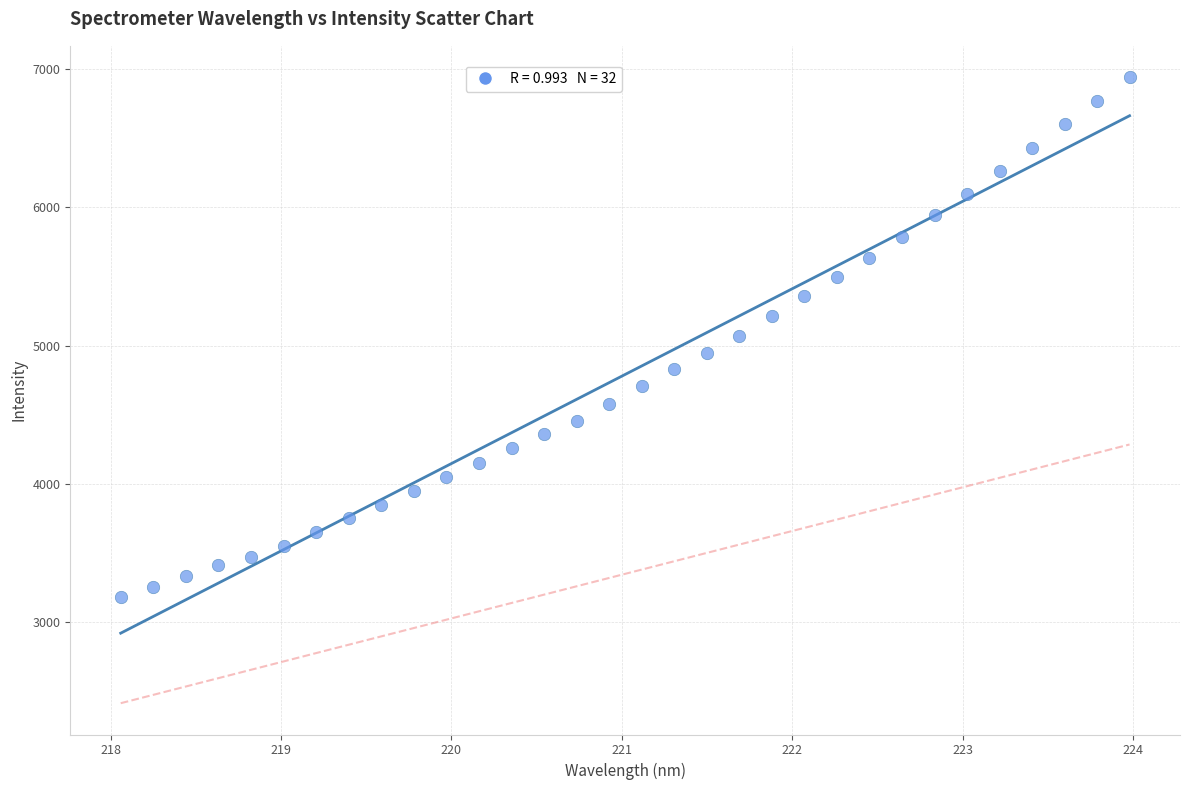

What is the range of Y values (max minus min)?

3758.1